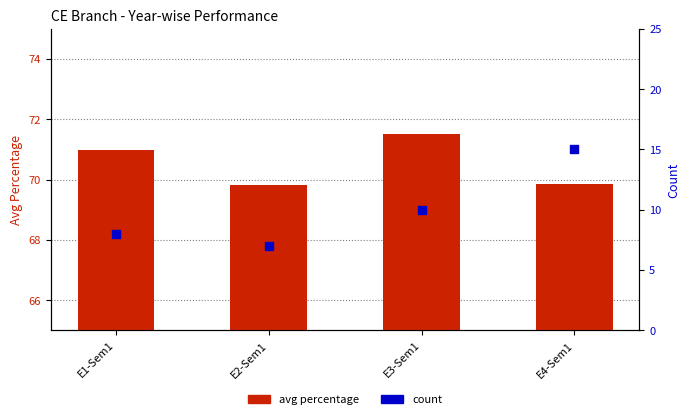

Which series reaches the minimum Y coordinate?

count